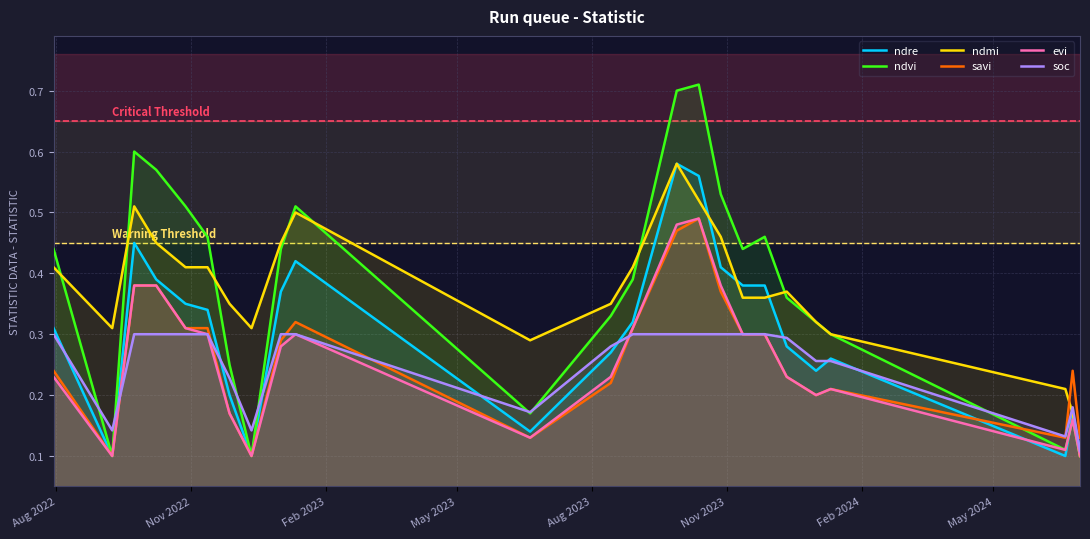

What is the average value of the ndmi series?

0.4